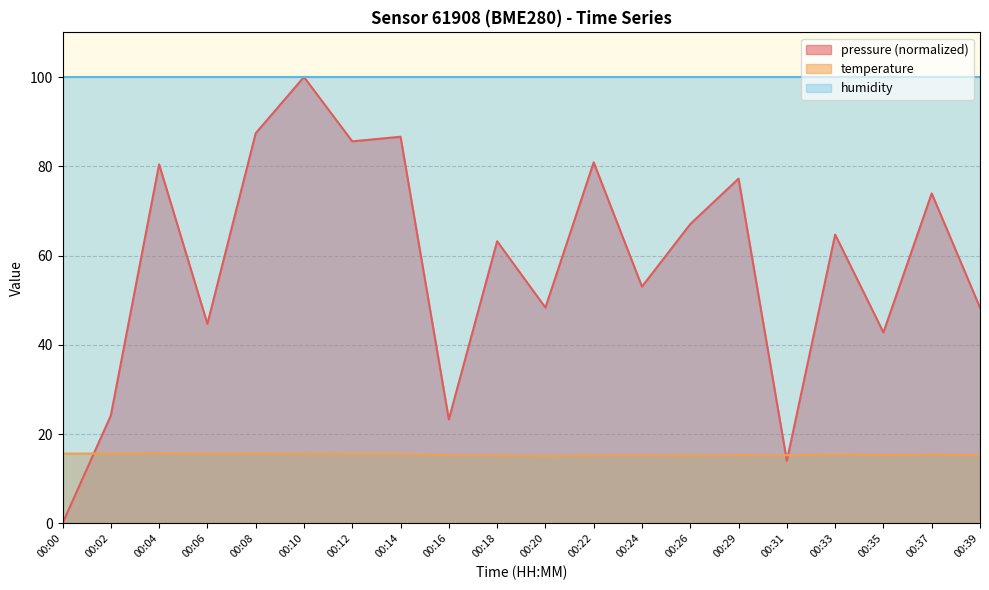

What is the spread (max minus min) of values at 00:29?

84.7